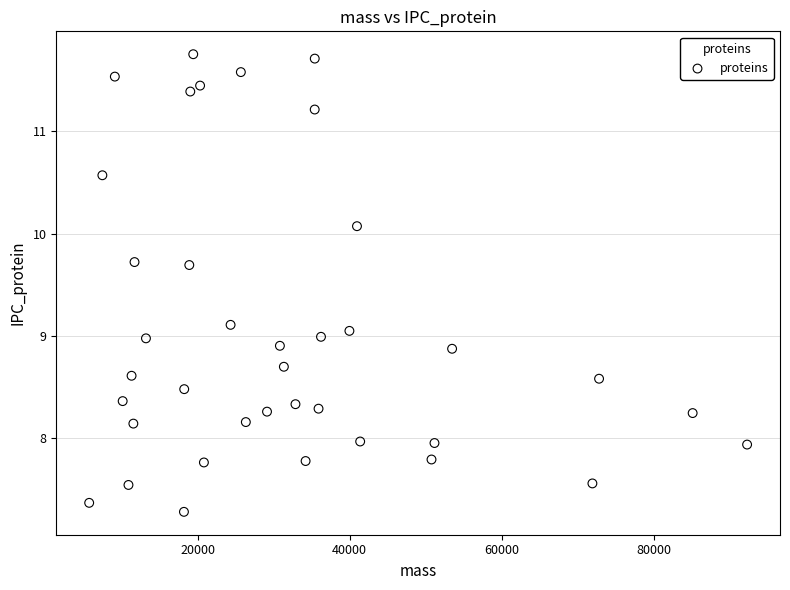

What is the range of X values (max minus min)?

86482.2